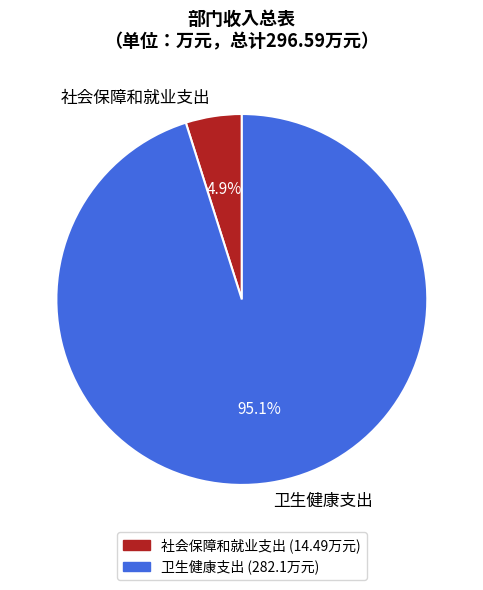

Rank the categories by value from highest to lowest.

卫生健康支出, 社会保障和就业支出